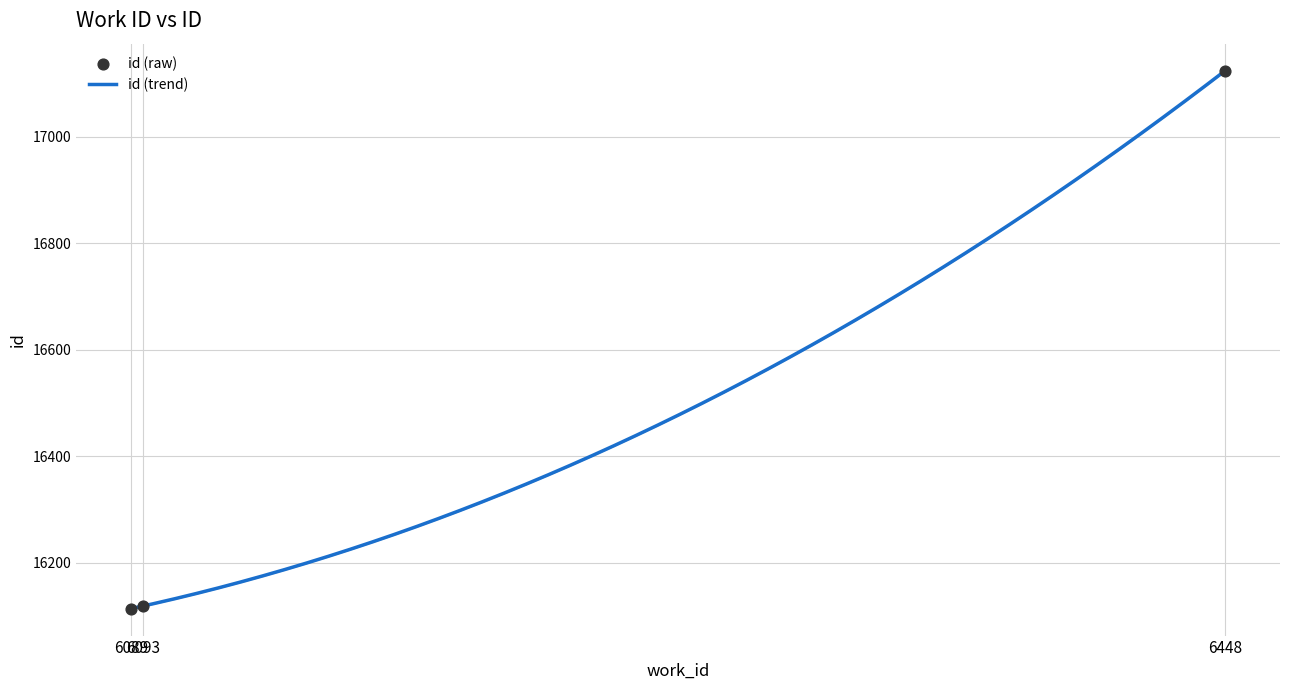

What is the change in value from 6089 to 6448?

+1010